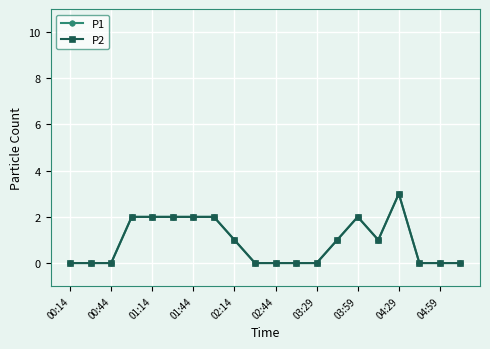

Does the chart have visible grid lines?

Yes